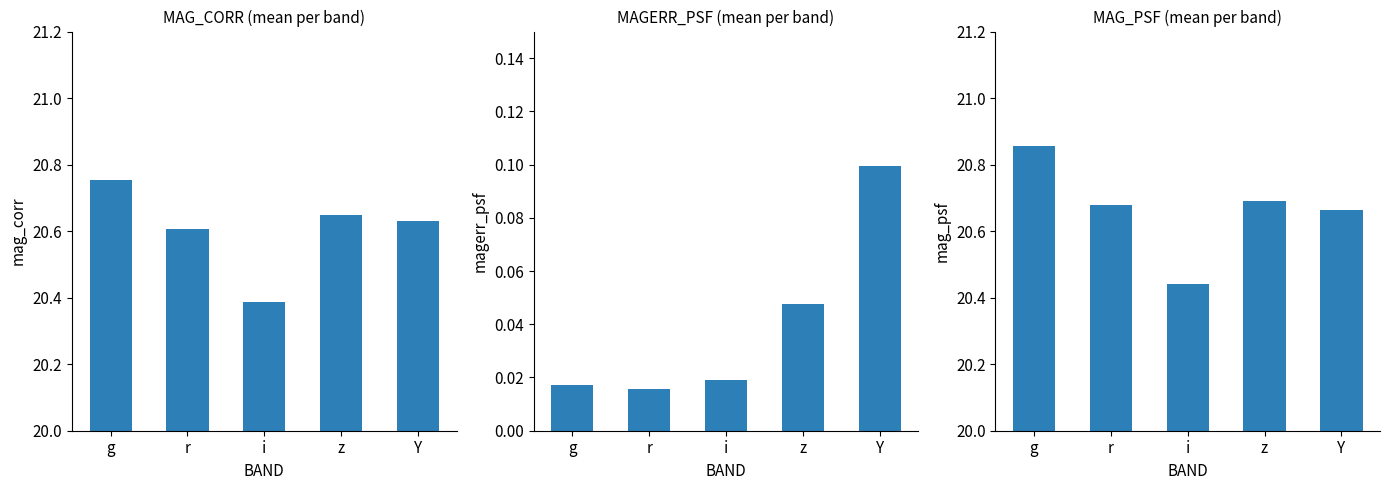

At which category is the sum across all series the highest?

g